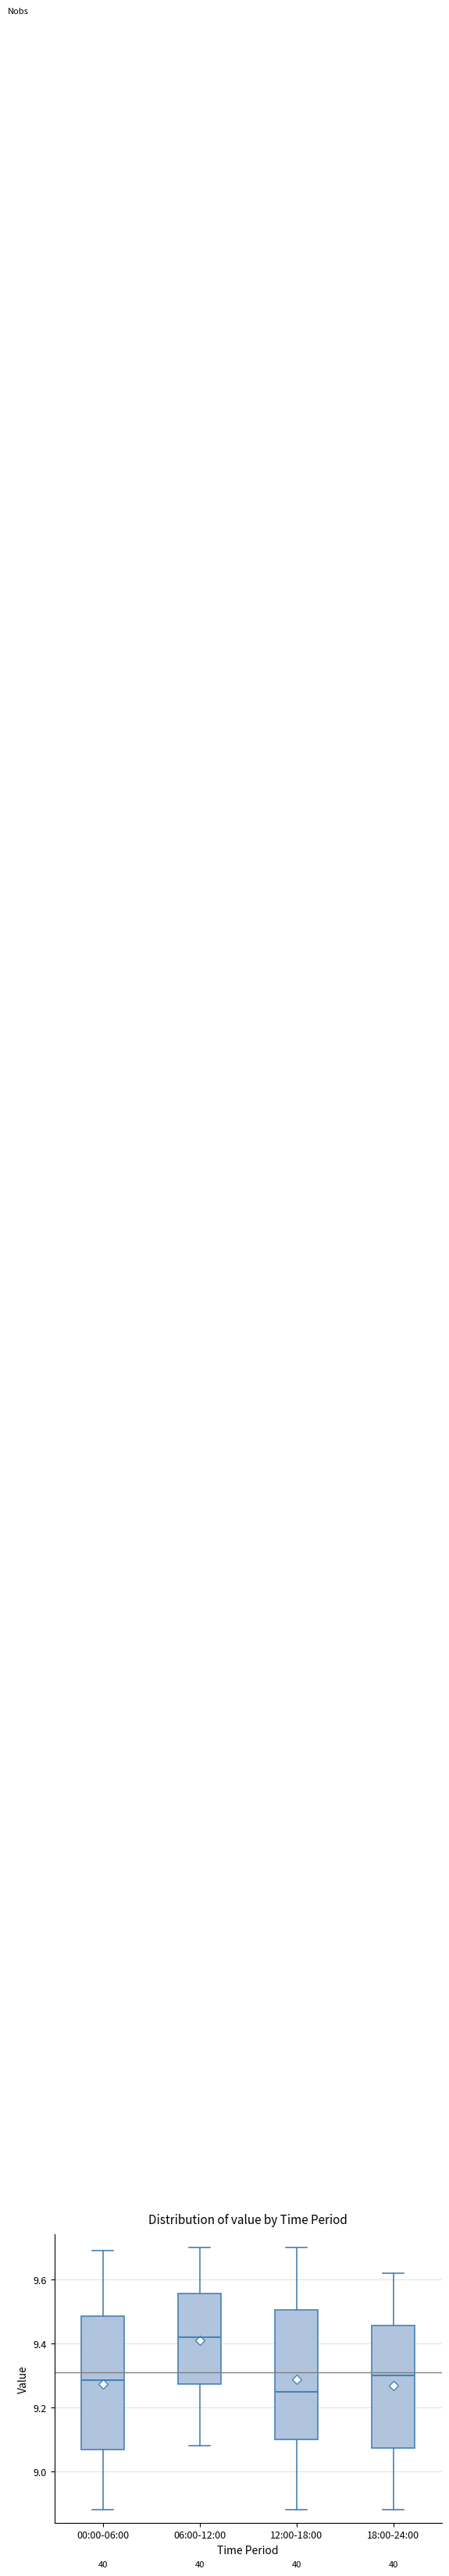

Where does the median line of the box for 12:00-18:00 sit on the y-axis? The values are not printed on the chart, so give them approximately, as read against the axis.

9.26